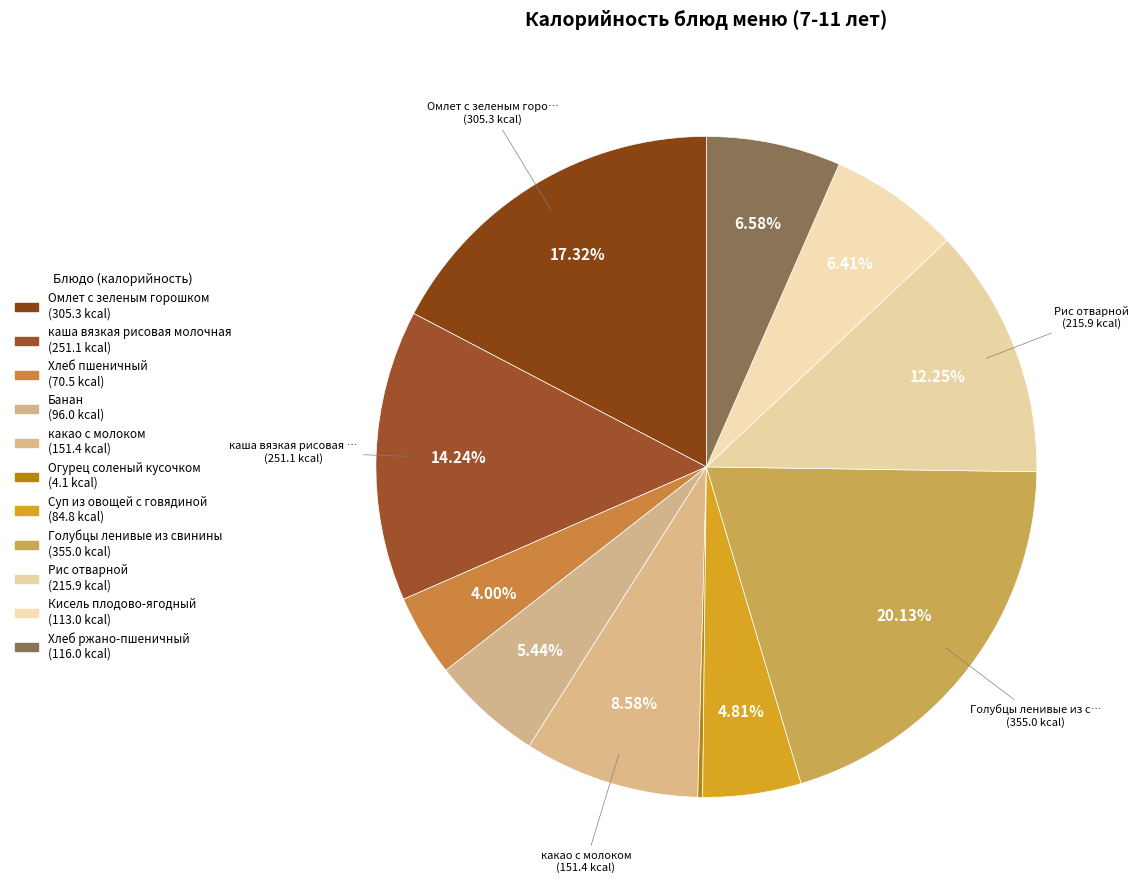

Which slice is the smallest?

Огурец соленый кусочком